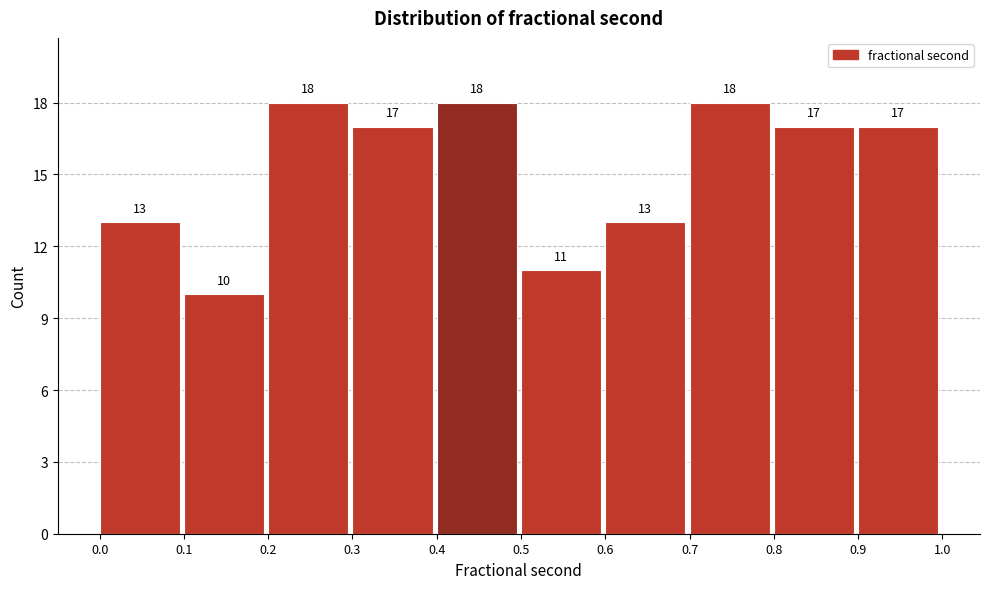

Reading left to right, transcribe this chart: for each bar, give the range it covers on the x-axis and its height.

0.0 to 0.1: 13
0.1 to 0.2: 10
0.2 to 0.3: 18
0.3 to 0.4: 17
0.4 to 0.5: 18
0.5 to 0.6: 11
0.6 to 0.7: 13
0.7 to 0.8: 18
0.8 to 0.9: 17
0.9 to 1.0: 17